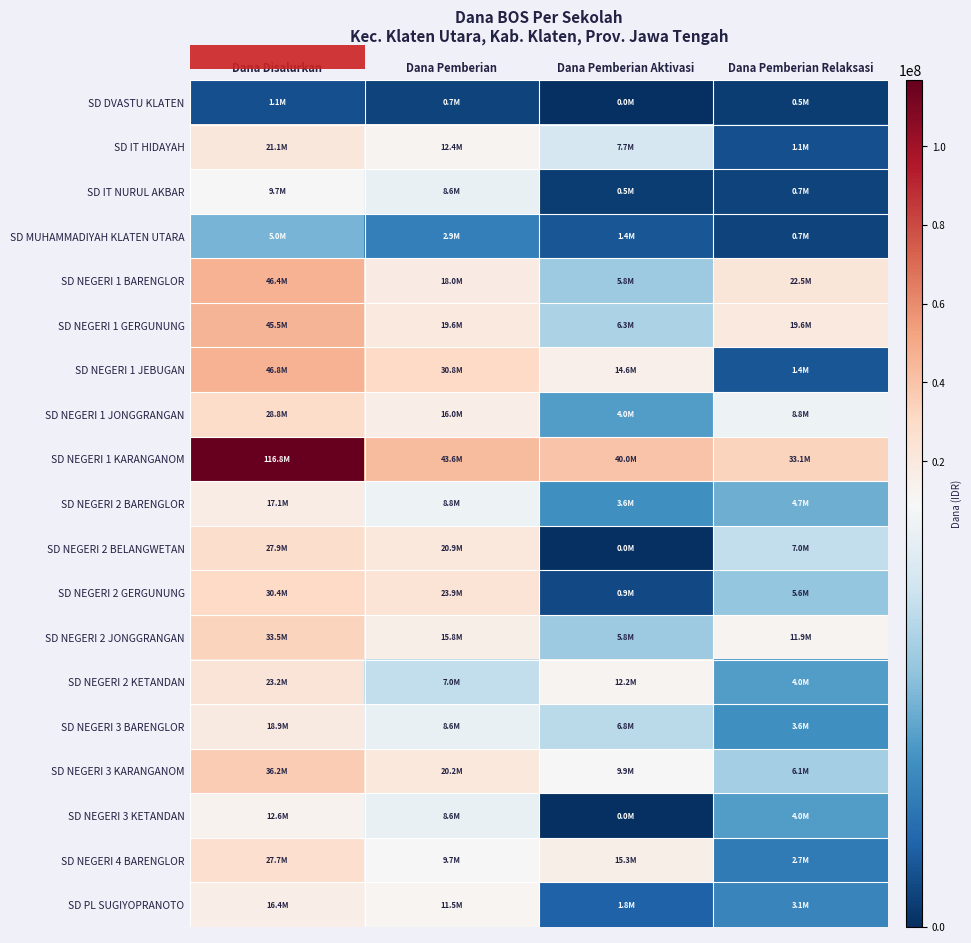

Reading left to right, transcribe all the data shown in this chart.

SD DVASTU KLATEN: Dana Disalurkan=1125000	Dana Pemberian=675000	Dana Pemberian Aktivasi=0	Dana Pemberian Relaksasi=450000
SD IT HIDAYAH: Dana Disalurkan=21150000	Dana Pemberian=12375000	Dana Pemberian Aktivasi=7650000	Dana Pemberian Relaksasi=1125000
SD IT NURUL AKBAR: Dana Disalurkan=9675000	Dana Pemberian=8550000	Dana Pemberian Aktivasi=450000	Dana Pemberian Relaksasi=675000
SD MUHAMMADIYAH KLATEN UTARA: Dana Disalurkan=4950000	Dana Pemberian=2925000	Dana Pemberian Aktivasi=1350000	Dana Pemberian Relaksasi=675000
SD NEGERI 1 BARENGLOR: Dana Disalurkan=46350000	Dana Pemberian=18000000	Dana Pemberian Aktivasi=5850000	Dana Pemberian Relaksasi=22500000
SD NEGERI 1 GERGUNUNG: Dana Disalurkan=45450000	Dana Pemberian=19575000	Dana Pemberian Aktivasi=6300000	Dana Pemberian Relaksasi=19575000
SD NEGERI 1 JEBUGAN: Dana Disalurkan=46800000	Dana Pemberian=30825000	Dana Pemberian Aktivasi=14625000	Dana Pemberian Relaksasi=1350000
SD NEGERI 1 JONGGRANGAN: Dana Disalurkan=28800000	Dana Pemberian=15975000	Dana Pemberian Aktivasi=4050000	Dana Pemberian Relaksasi=8775000
SD NEGERI 1 KARANGANOM: Dana Disalurkan=116775000	Dana Pemberian=43650000	Dana Pemberian Aktivasi=40050000	Dana Pemberian Relaksasi=33075000
SD NEGERI 2 BARENGLOR: Dana Disalurkan=17100000	Dana Pemberian=8775000	Dana Pemberian Aktivasi=3600000	Dana Pemberian Relaksasi=4725000
SD NEGERI 2 BELANGWETAN: Dana Disalurkan=27900000	Dana Pemberian=20925000	Dana Pemberian Aktivasi=0	Dana Pemberian Relaksasi=6975000
SD NEGERI 2 GERGUNUNG: Dana Disalurkan=30375000	Dana Pemberian=23850000	Dana Pemberian Aktivasi=900000	Dana Pemberian Relaksasi=5625000
SD NEGERI 2 JONGGRANGAN: Dana Disalurkan=33525000	Dana Pemberian=15750000	Dana Pemberian Aktivasi=5850000	Dana Pemberian Relaksasi=11925000
SD NEGERI 2 KETANDAN: Dana Disalurkan=23175000	Dana Pemberian=6975000	Dana Pemberian Aktivasi=12150000	Dana Pemberian Relaksasi=4050000
SD NEGERI 3 BARENGLOR: Dana Disalurkan=18900000	Dana Pemberian=8550000	Dana Pemberian Aktivasi=6750000	Dana Pemberian Relaksasi=3600000
SD NEGERI 3 KARANGANOM: Dana Disalurkan=36225000	Dana Pemberian=20250000	Dana Pemberian Aktivasi=9900000	Dana Pemberian Relaksasi=6075000
SD NEGERI 3 KETANDAN: Dana Disalurkan=12600000	Dana Pemberian=8550000	Dana Pemberian Aktivasi=0	Dana Pemberian Relaksasi=4050000
SD NEGERI 4 BARENGLOR: Dana Disalurkan=27675000	Dana Pemberian=9675000	Dana Pemberian Aktivasi=15300000	Dana Pemberian Relaksasi=2700000
SD PL SUGIYOPRANOTO: Dana Disalurkan=16425000	Dana Pemberian=11475000	Dana Pemberian Aktivasi=1800000	Dana Pemberian Relaksasi=3150000